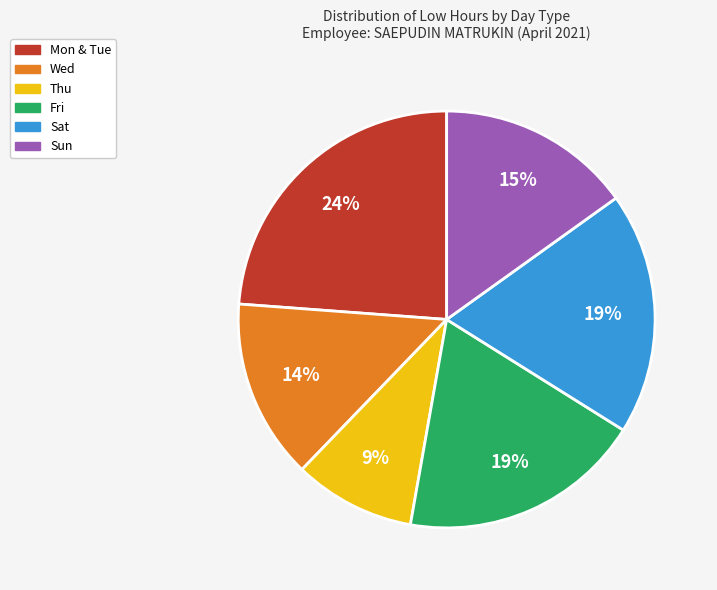

To the nearest percent, what is the average slice percentage?

17%